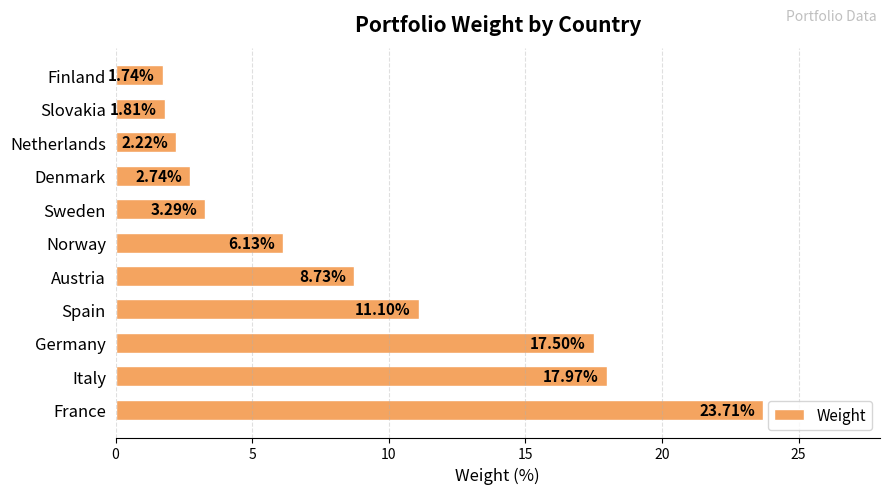

Where is the data nearest to the value 12?

Spain